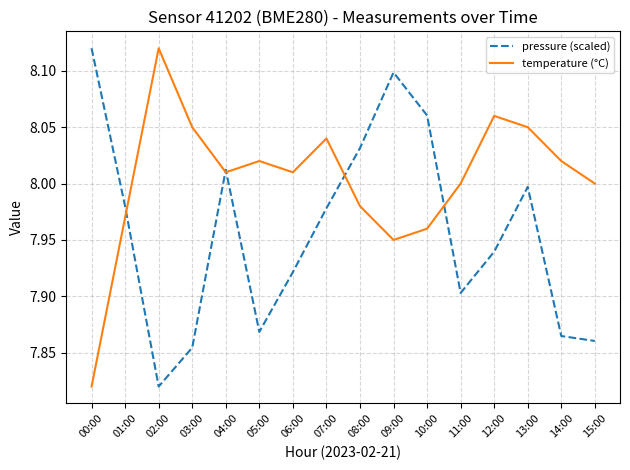

Is the value of pressure (scaled) at 07:00 greater than the value of temperature (°C) at 12:00?

No